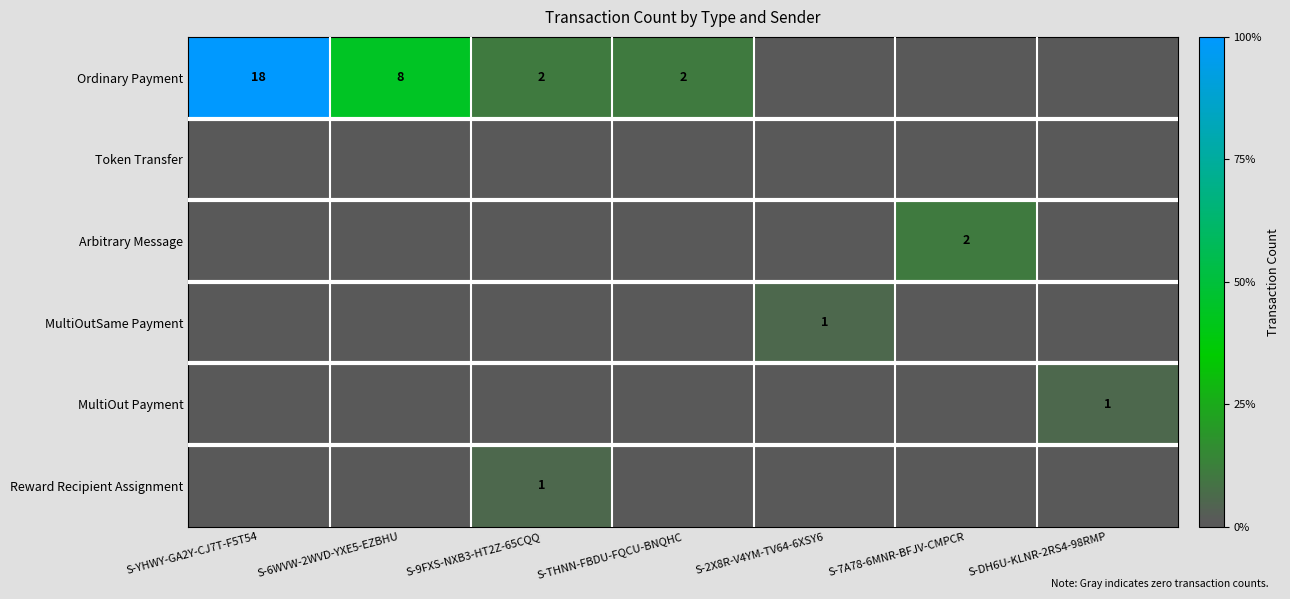

True or false: Ordinary Payment has a value of 30 at S-YHWY-GA2Y-CJ7T-F5T54.

False